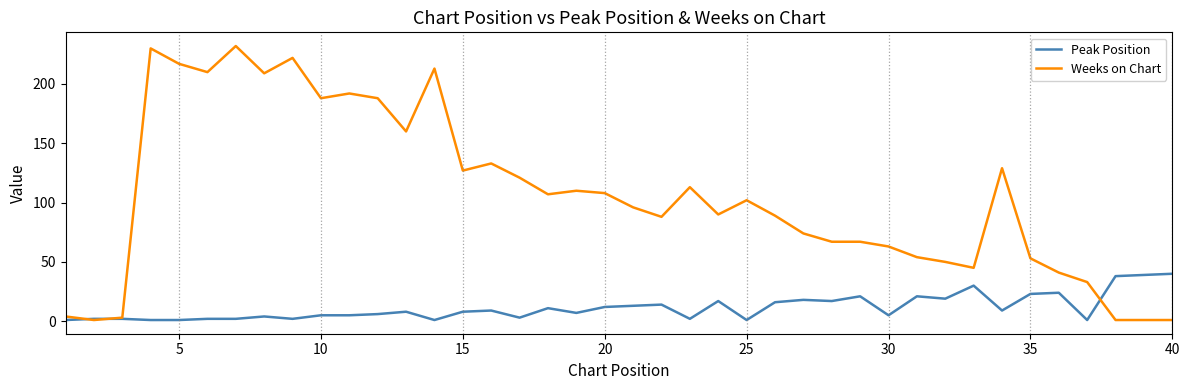

What is the maximum value for Weeks on Chart?

232